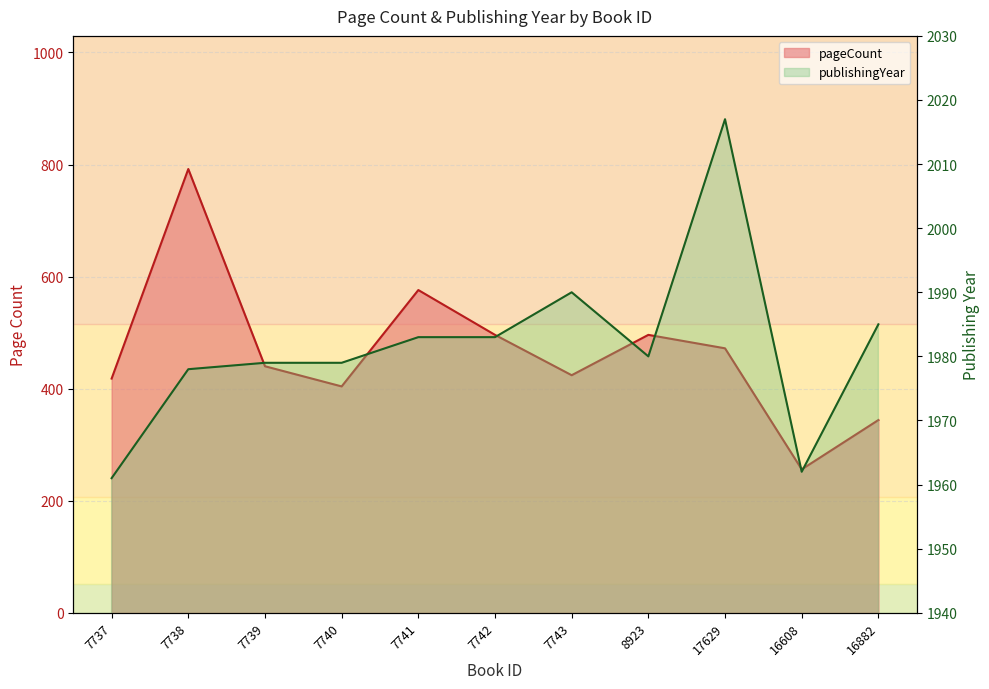

What are all the series names shown in the legend?

pageCount, publishingYear